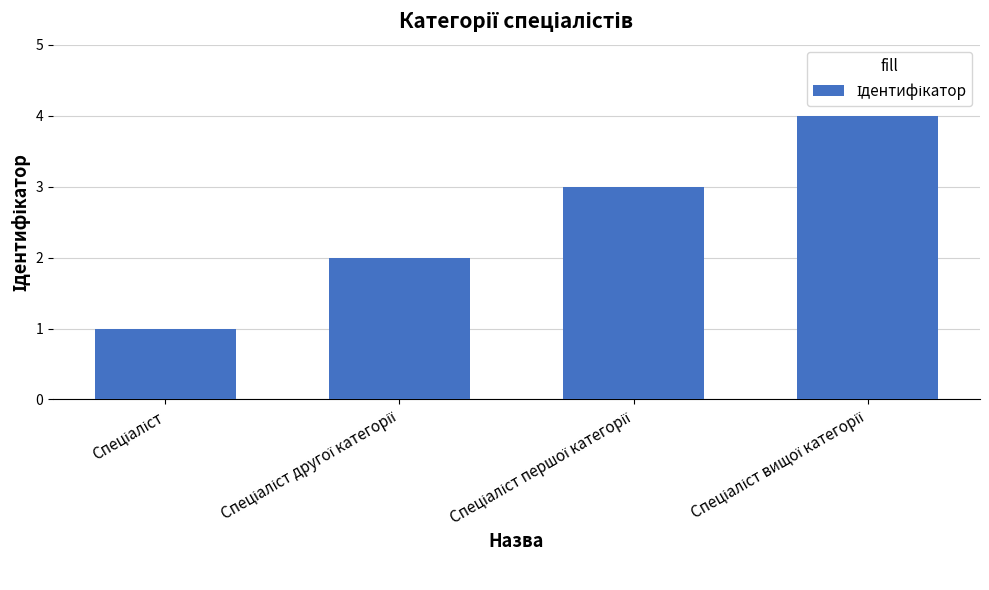

What is the sum of all values?

10